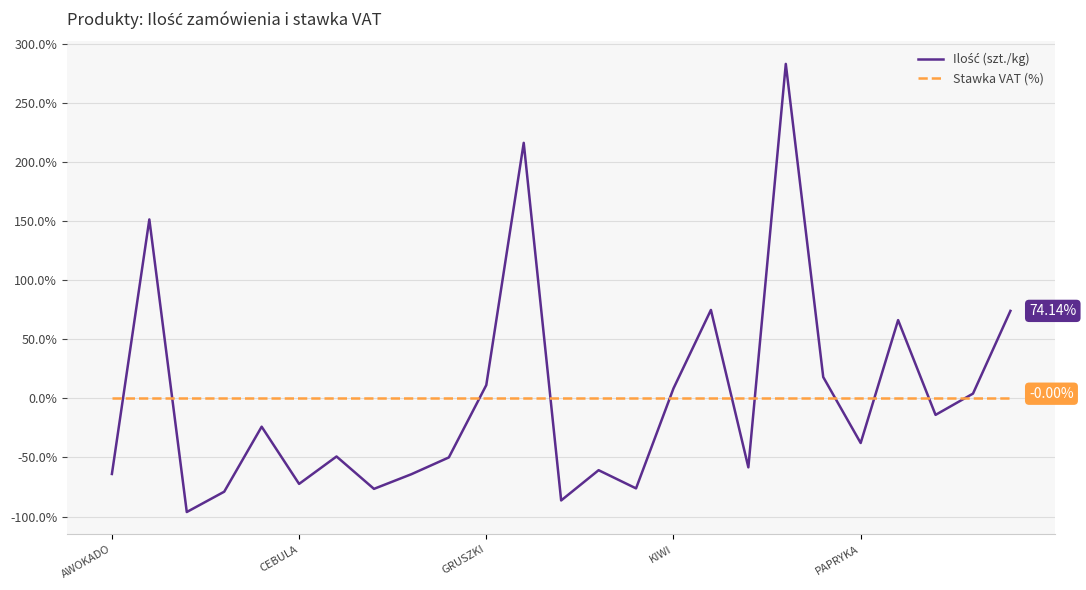

Is this an area chart (filled region under the line)?

No